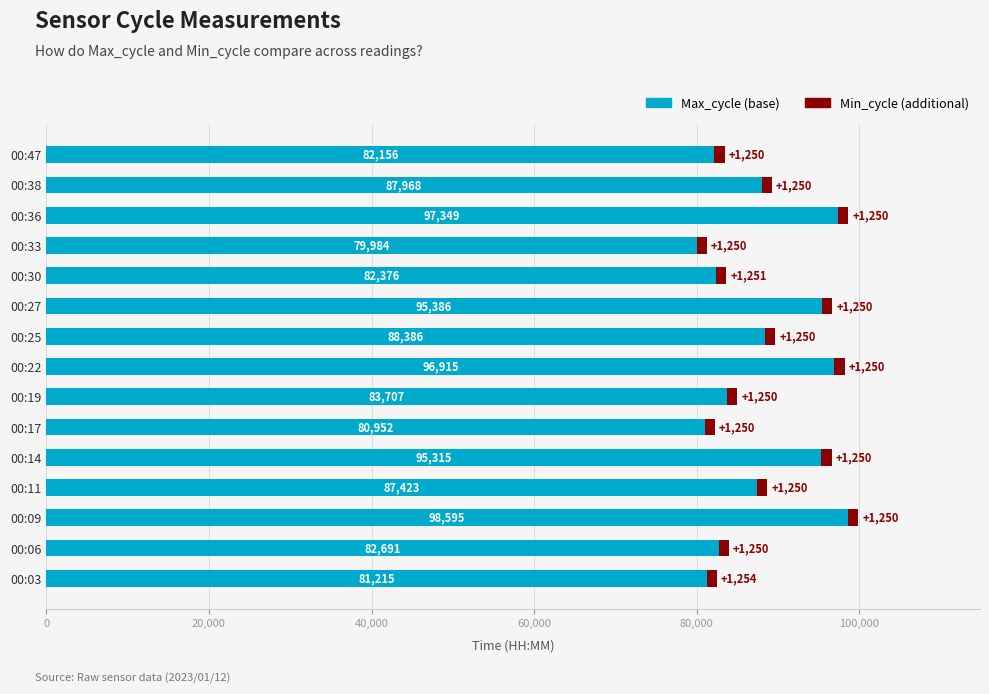

Where is Max_cycle (base) nearest to the value 89289?

00:25